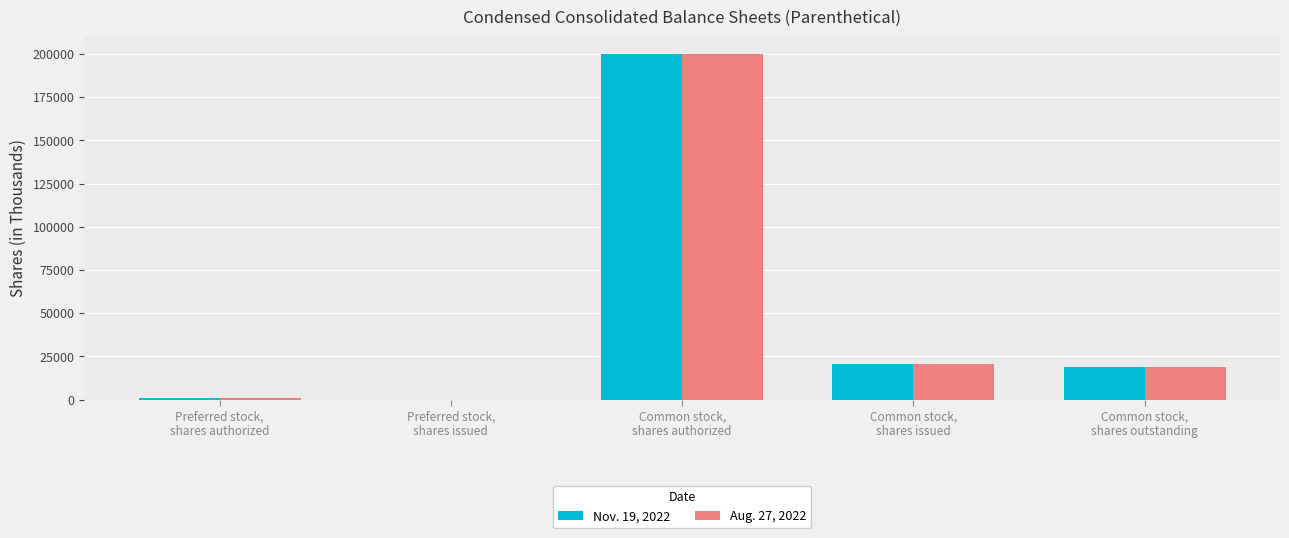

How many distinct data groups are displayed?

2